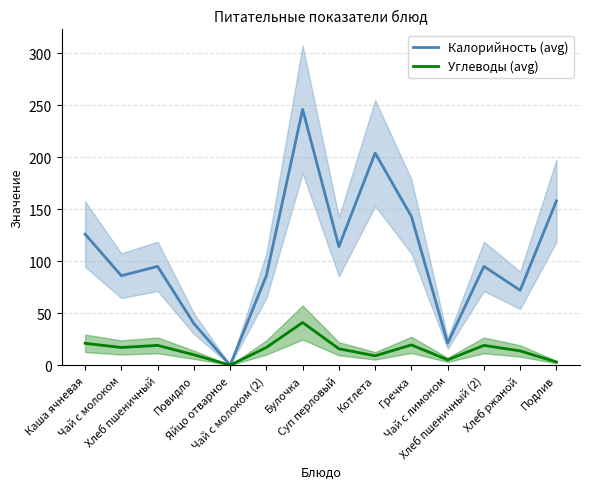

Reading left to right, extract all data points from this chart.

Калорийность (avg): Каша ячневая=126.0	Чай с молоком=86.0	Хлеб пшеничный=95.0	Повидло=40.0	Яйцо отварное=0.0	Чай с молоком (2)=86.0	Булочка=246.0	Суп перловый=114.0	Котлета=204.0	Гречка=143.0	Чай с лимоном=21.0	Хлеб пшеничный (2)=95.0	Хлеб ржаной=72.0	Подлив=158.0
Углеводы (avg): Каша ячневая=21.0	Чай с молоком=17.0	Хлеб пшеничный=19.0	Повидло=10.0	Яйцо отварное=0.0	Чай с молоком (2)=17.0	Булочка=41.0	Суп перловый=15.7	Котлета=9.0	Гречка=19.5	Чай с лимоном=5.1	Хлеб пшеничный (2)=19.0	Хлеб ржаной=13.7	Подлив=3.0